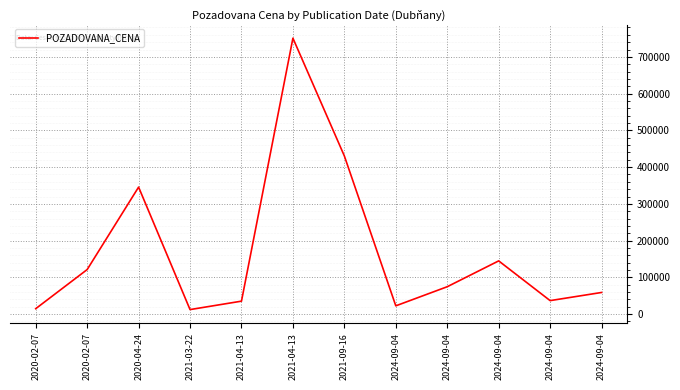

How many lines are shown in the chart?

1